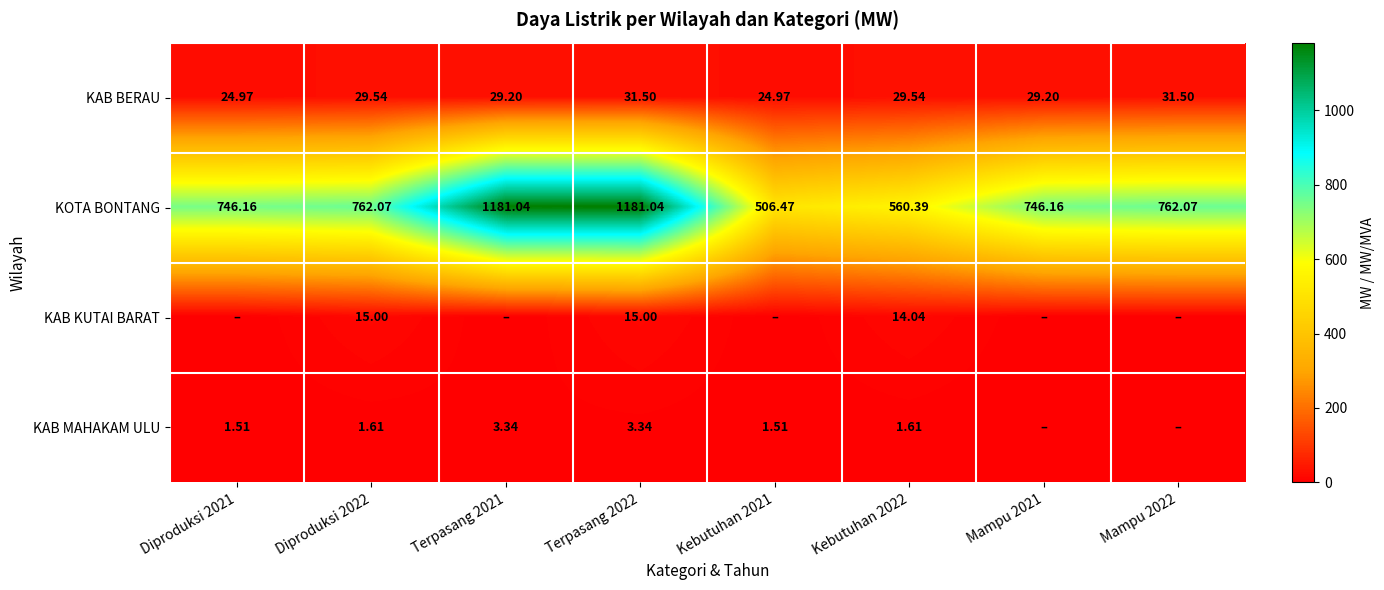

At which label does KAB MAHAKAM ULU first exceed 1?

Diproduksi 2021